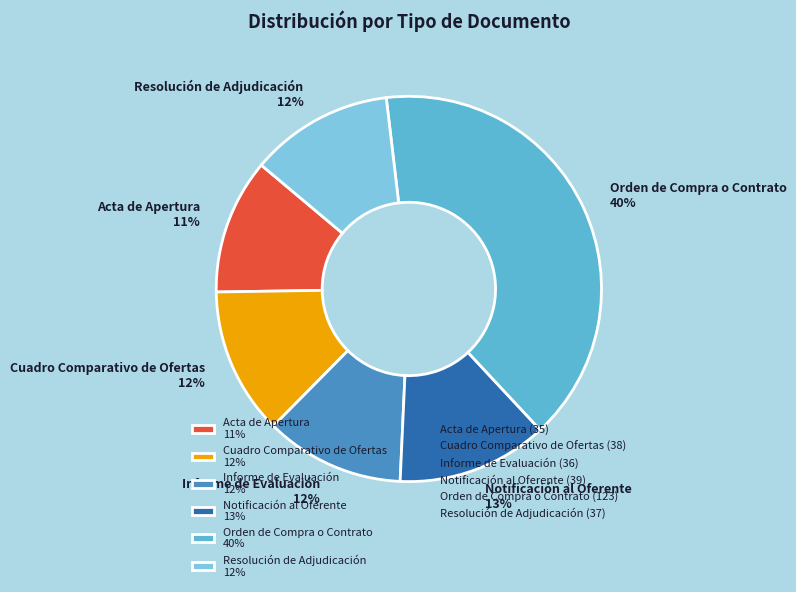

What percentage is the Acta de Apertura slice, to the nearest percent?

11%